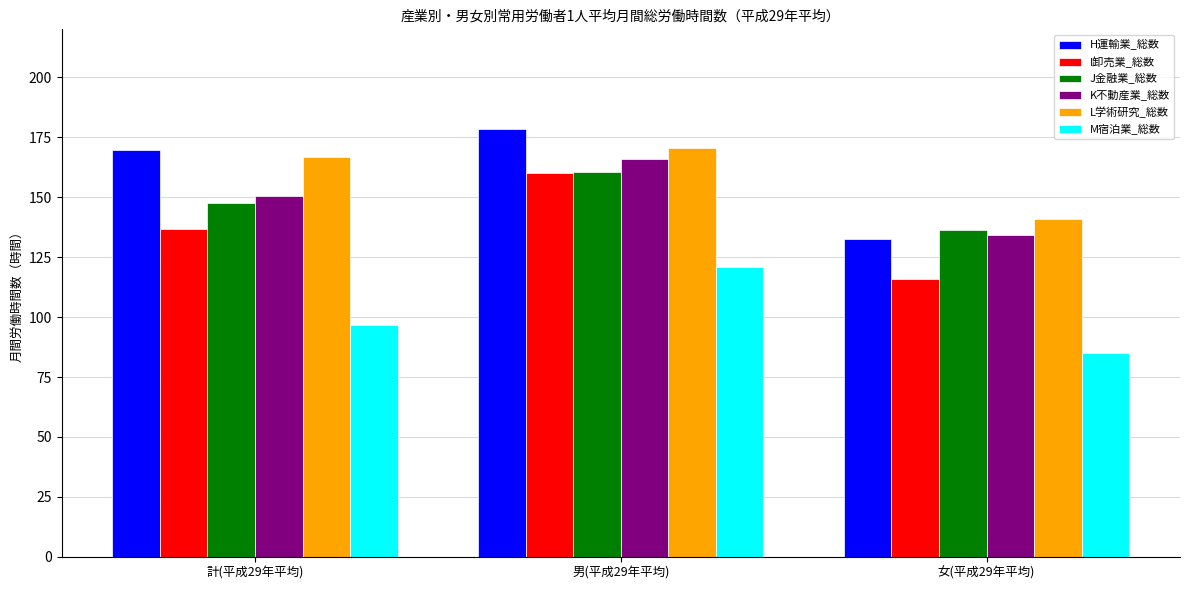

List the labels in order of H運輸業_総数 value, largest first.

男(平成29年平均), 計(平成29年平均), 女(平成29年平均)